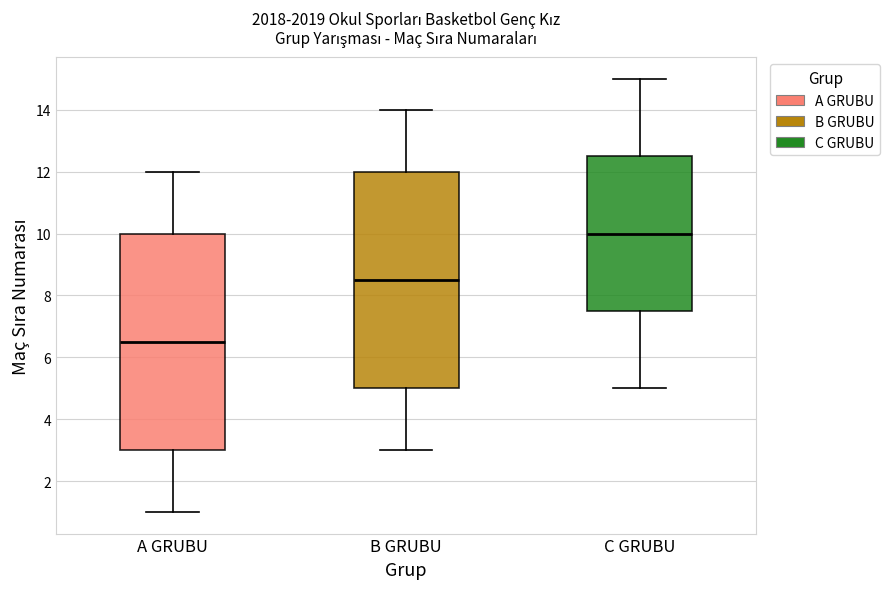

Where does the upper whisker of the box for B GRUBU end on the y-axis? The values are not printed on the chart, so give them approximately, as read against the axis.

14.0